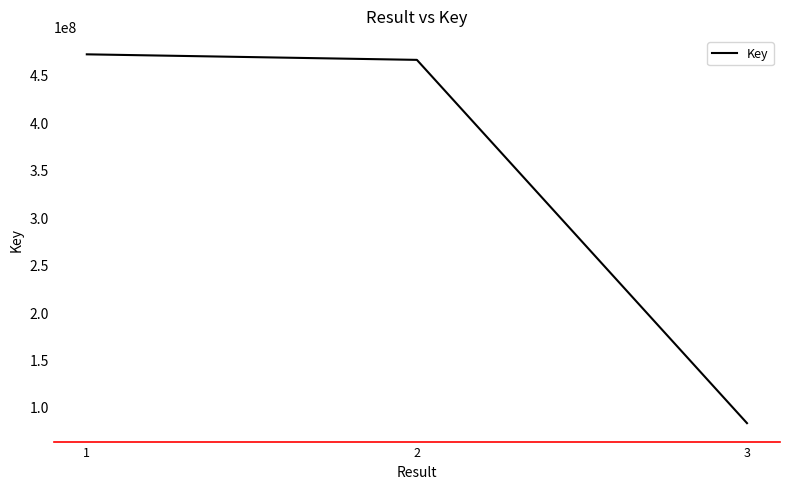

What is the ratio of the value at 3 to the value at 2?

0.2